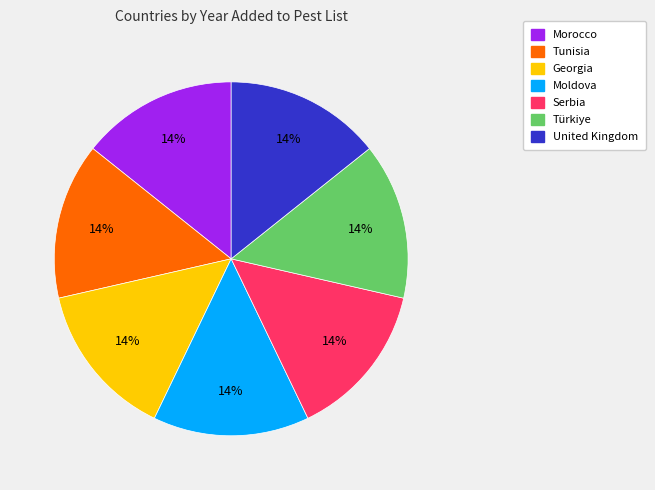

True or false: Moldova accounts for 14% of the total.

True